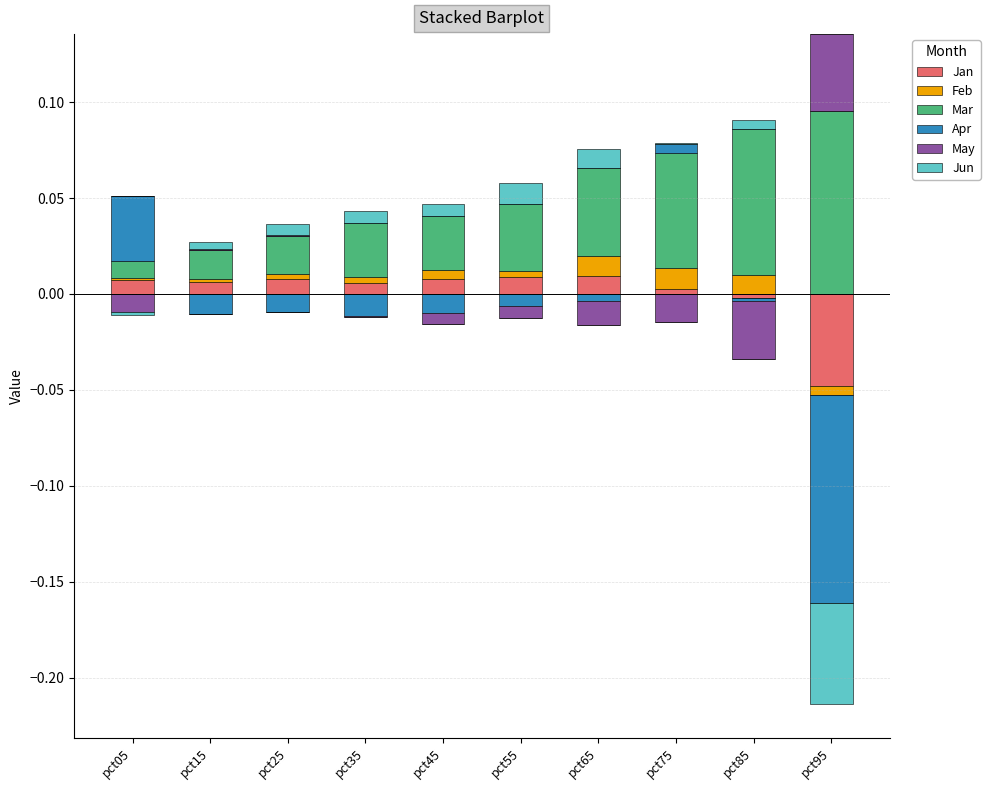

Reading left to right, what are all the values shown in this chart?

Jan: pct05=0.0	pct15=0.0	pct25=0.0	pct35=0.0	pct45=0.0	pct55=0.0	pct65=0.0	pct75=0.0	pct85=0.0	pct95=0.0
Feb: pct05=0.0	pct15=0.0	pct25=0.0	pct35=0.0	pct45=0.0	pct55=0.0	pct65=0.0	pct75=0.0	pct85=0.0	pct95=0.0
Mar: pct05=0.0	pct15=0.0	pct25=0.0	pct35=0.0	pct45=0.0	pct55=0.0	pct65=0.0	pct75=0.1	pct85=0.1	pct95=0.1
Apr: pct05=0.0	pct15=0.0	pct25=0.0	pct35=0.0	pct45=0.0	pct55=0.0	pct65=0.0	pct75=0.0	pct85=0.0	pct95=0.0
May: pct05=0.0	pct15=0.0	pct25=0.0	pct35=0.0	pct45=0.0	pct55=0.0	pct65=0.0	pct75=0.0	pct85=0.0	pct95=0.0
Jun: pct05=0.0	pct15=0.0	pct25=0.0	pct35=0.0	pct45=0.0	pct55=0.0	pct65=0.0	pct75=0.0	pct85=0.0	pct95=0.0